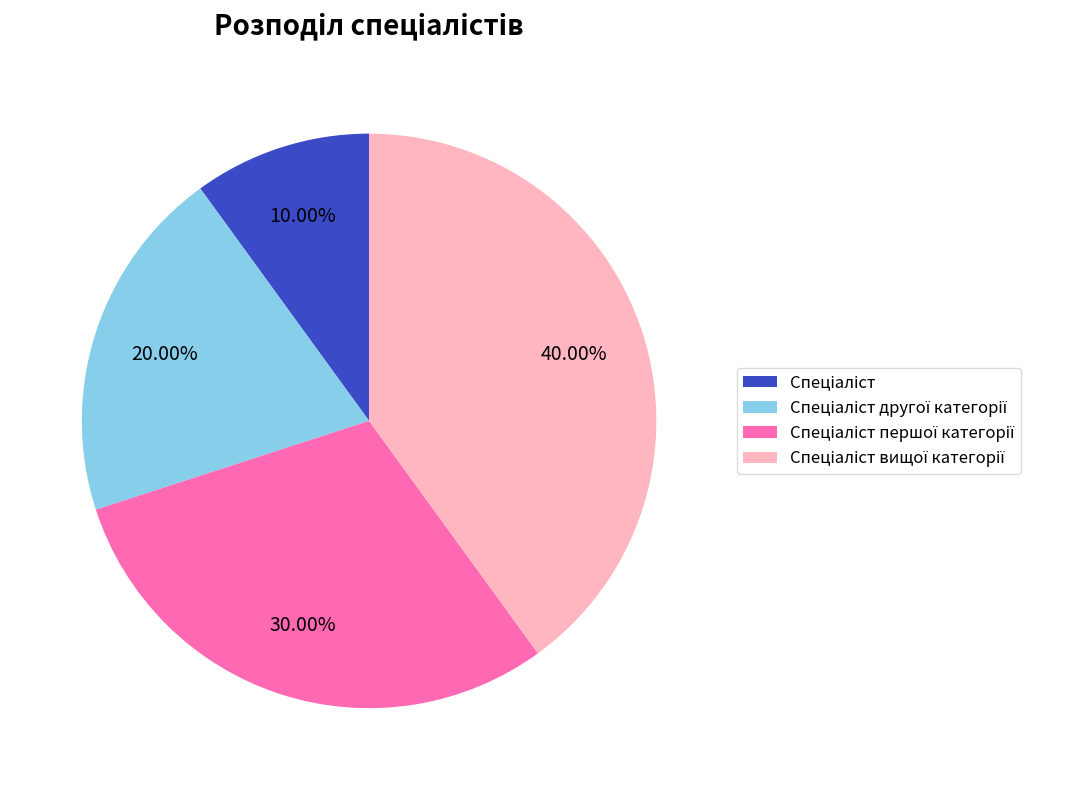

Is there a majority slice in this chart?

No